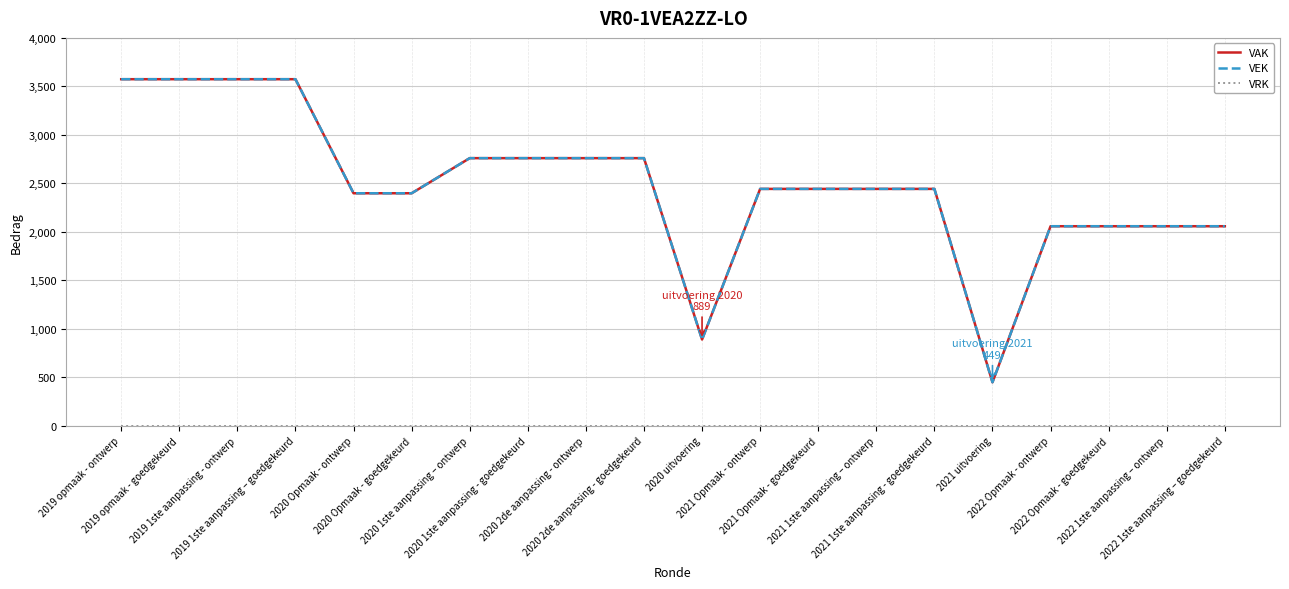

What is the maximum value shown in the chart?

3574